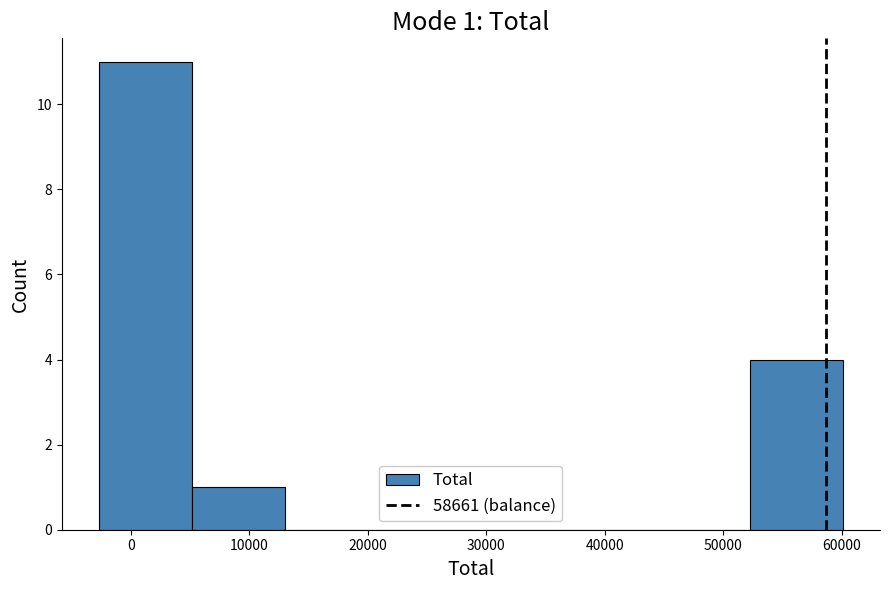

Over which range of the x-axis is the bar tallest?

-3000 to 5000